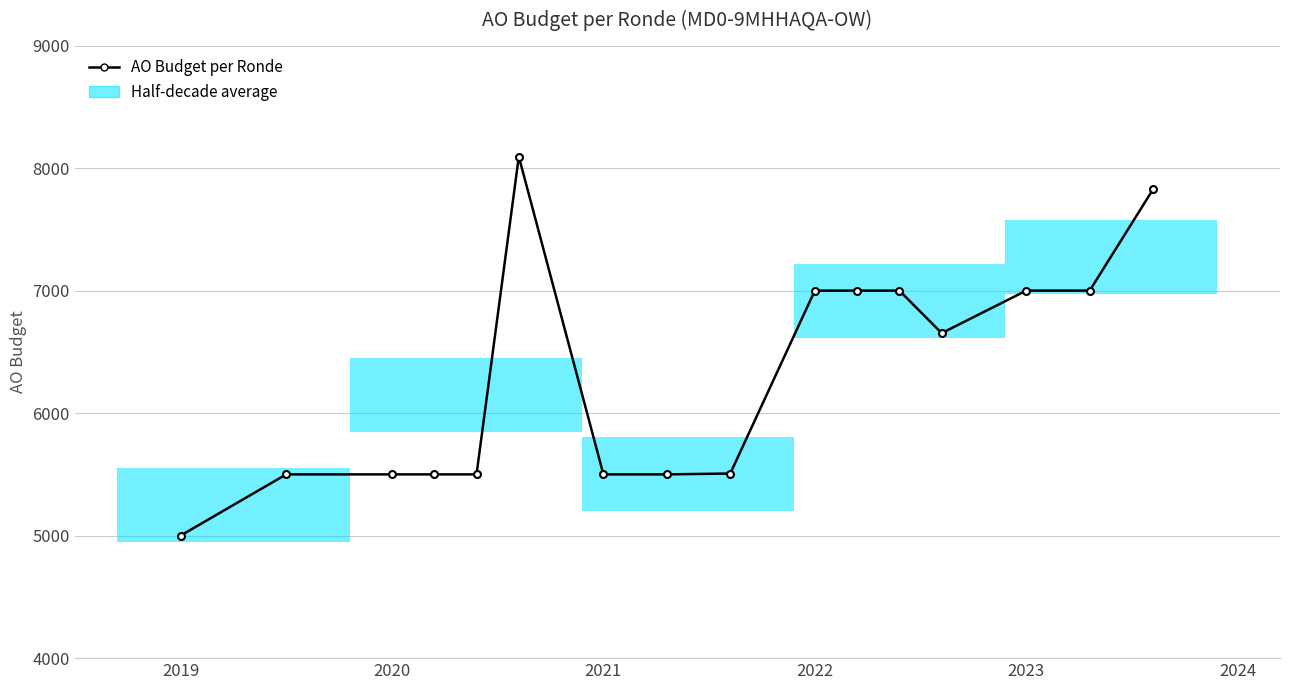

What is the difference between the maximum and minimum values?

3094